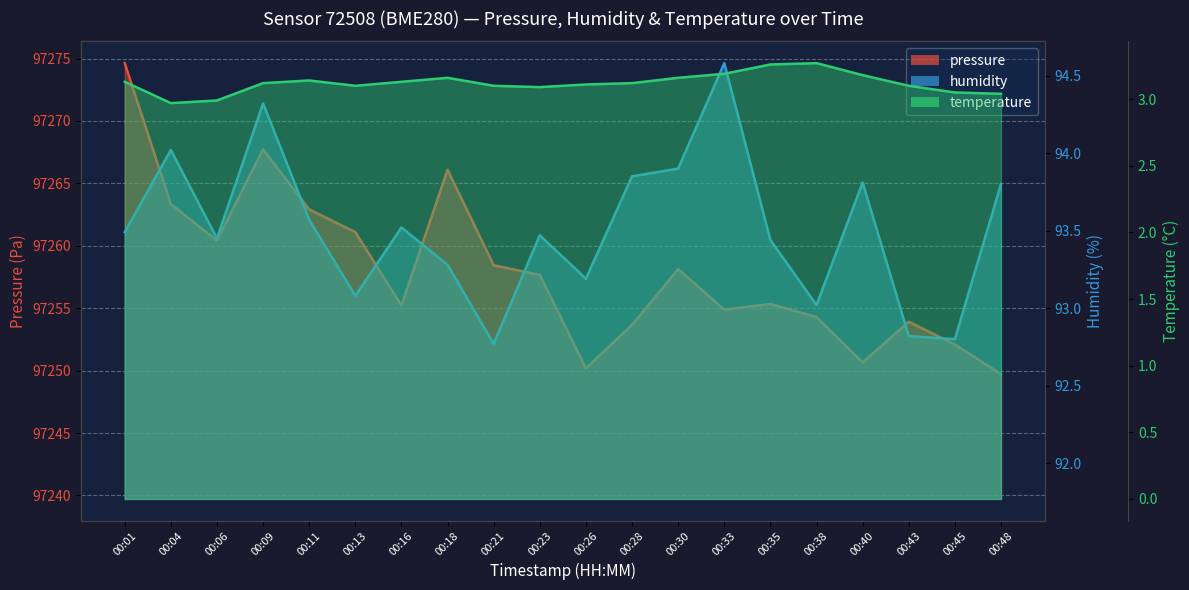

At which category does the chart reach its peak across all series?

00:01